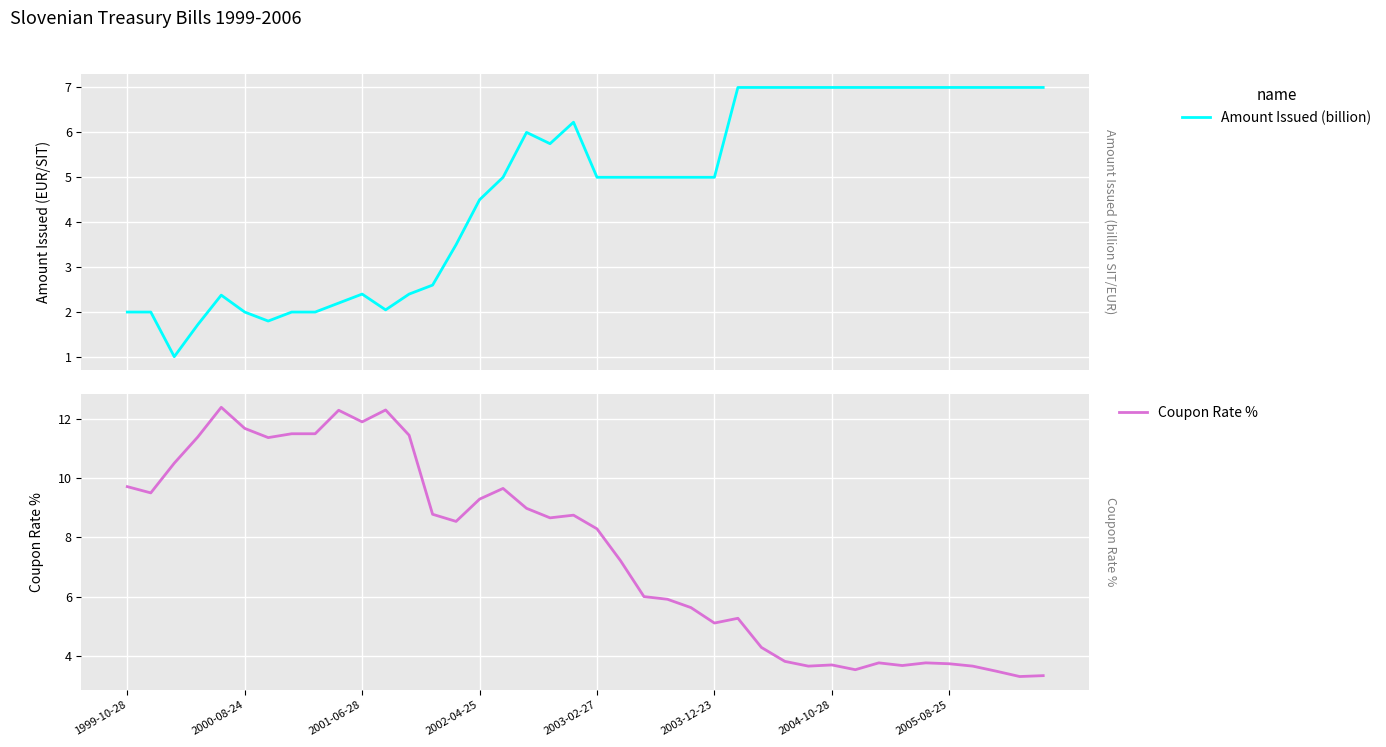

How many data points in Coupon Rate % are less than 8?

19